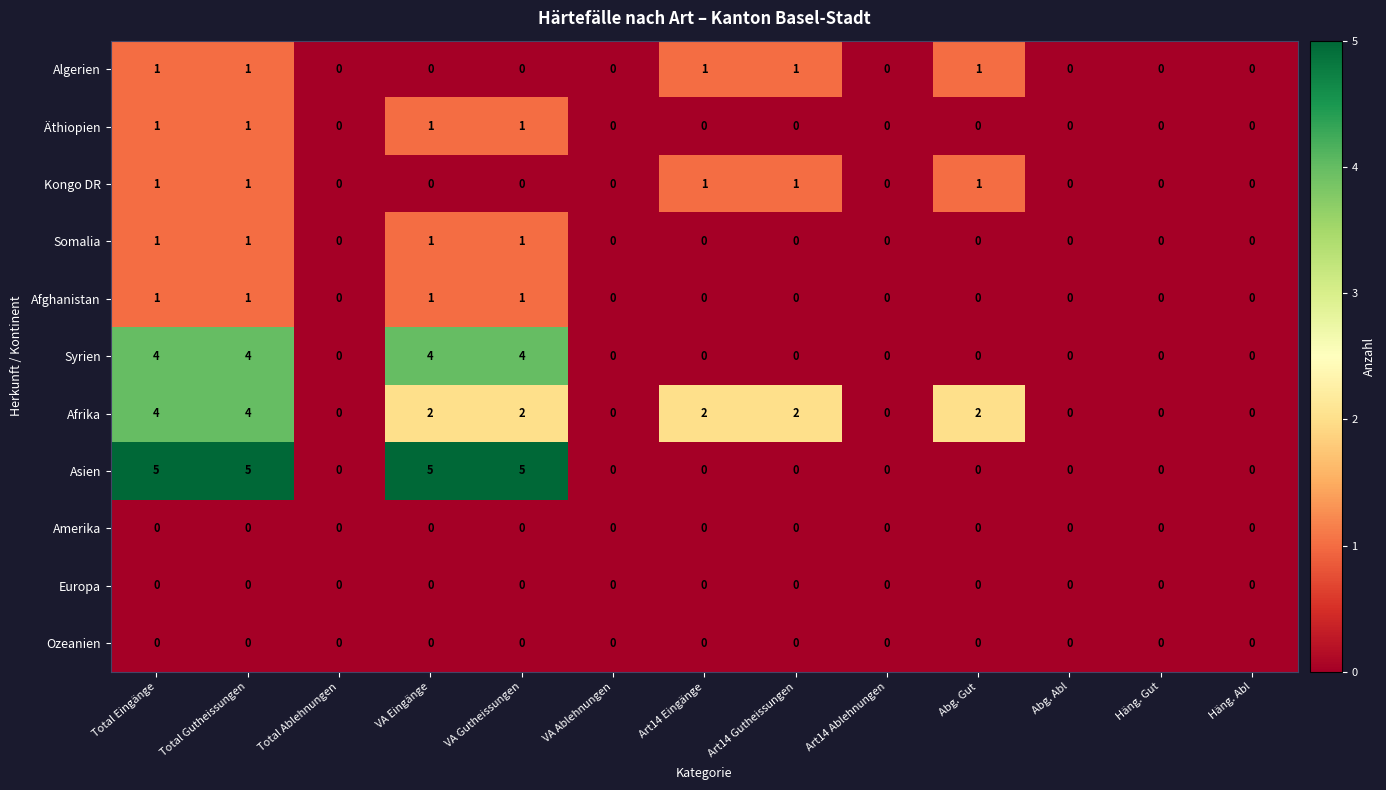

Count the Afghanistan values in the range 0 to 1.

13